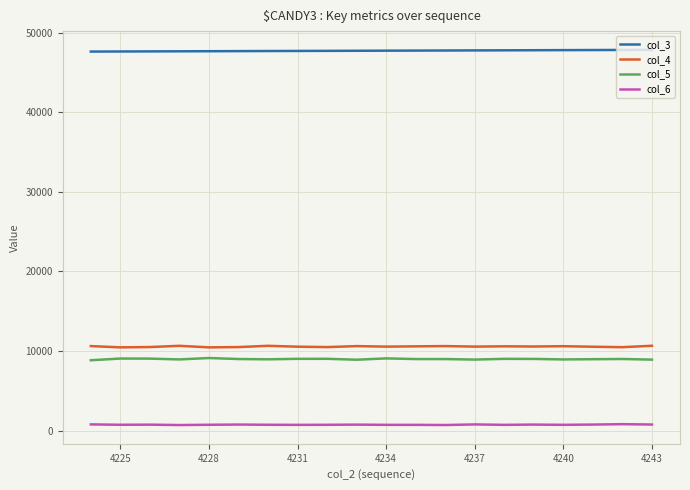

What is the smallest value displayed?

688